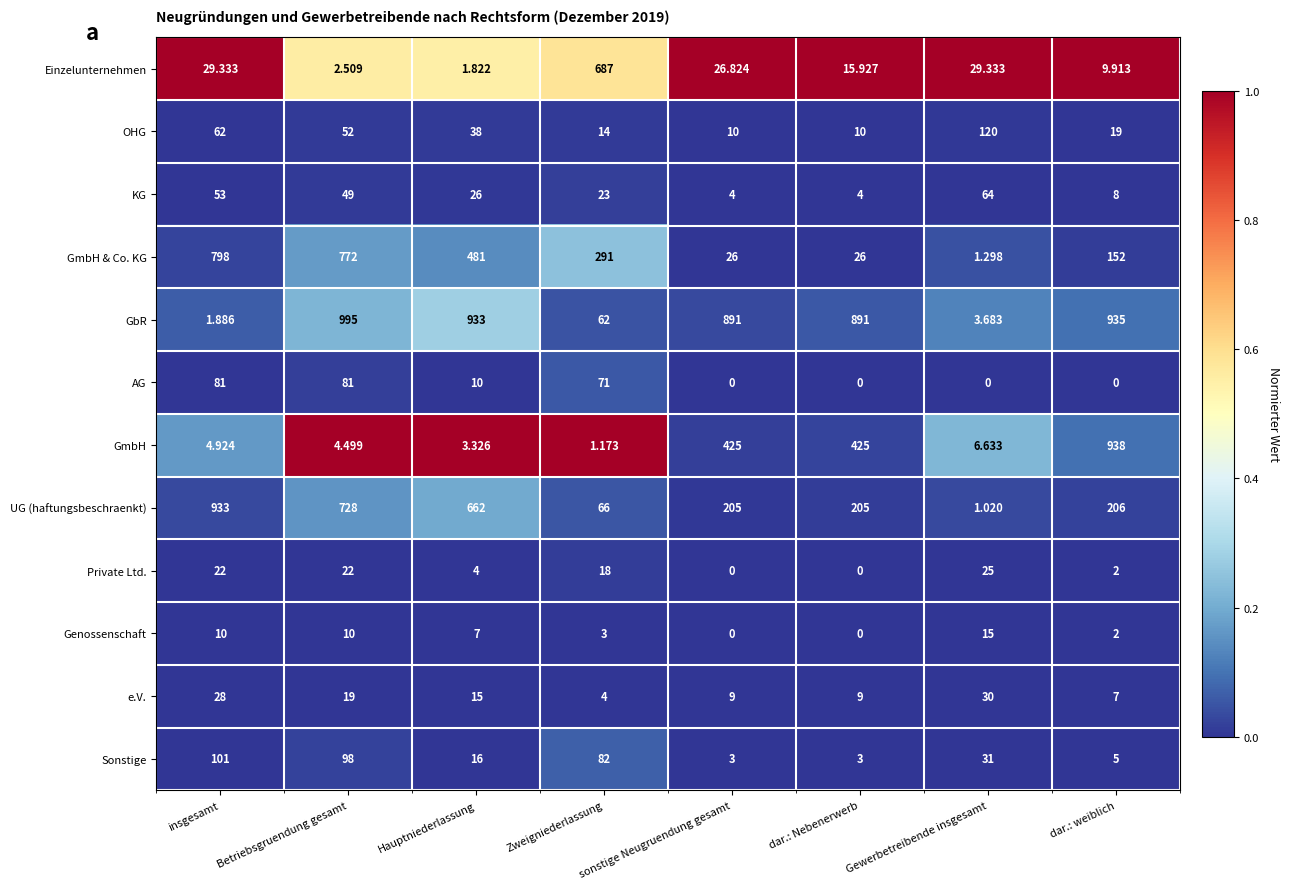

How many values in Private Ltd. are above zero?

6